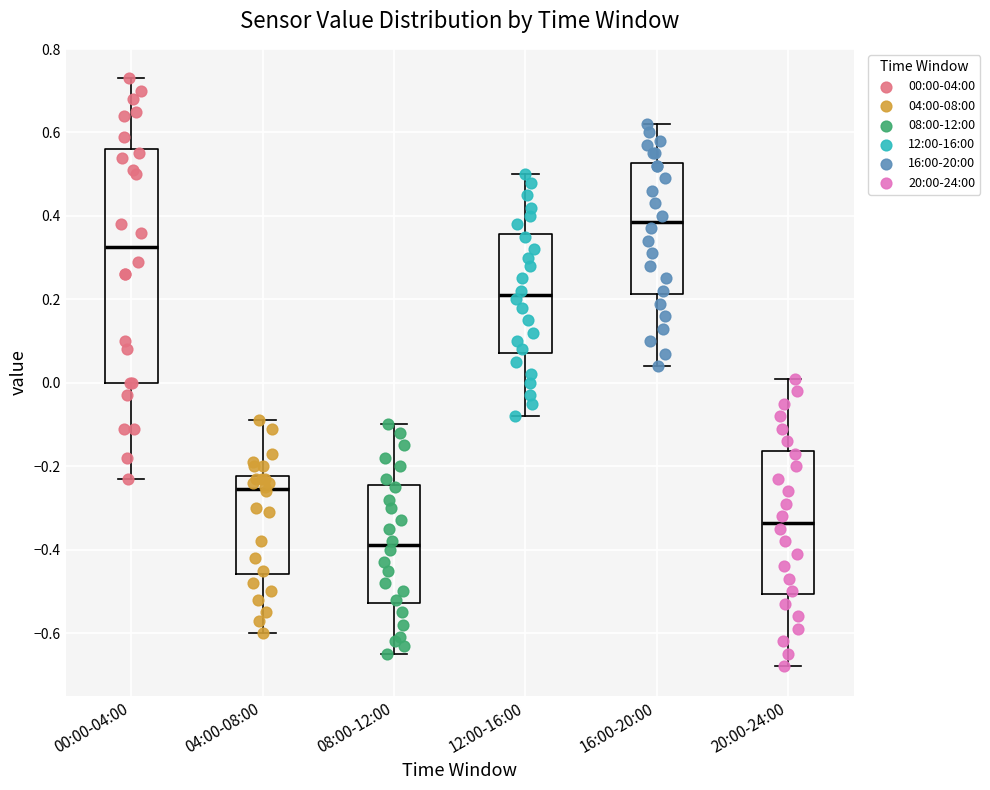

Reading left to right, read every box against the y-axis: the position of its median line, the range the box covers, and the ends of its whiskers. The values are not printed on the chart, so give them approximately, as read against the axis.

00:00-04:00: median 0.32, box 0.00 to 0.56, whiskers -0.22 to 0.74
04:00-08:00: median -0.26, box -0.46 to -0.22, whiskers -0.60 to -0.08
08:00-12:00: median -0.38, box -0.52 to -0.24, whiskers -0.64 to -0.10
12:00-16:00: median 0.22, box 0.08 to 0.36, whiskers -0.08 to 0.50
16:00-20:00: median 0.38, box 0.22 to 0.52, whiskers 0.04 to 0.62
20:00-24:00: median -0.34, box -0.50 to -0.16, whiskers -0.68 to 0.02